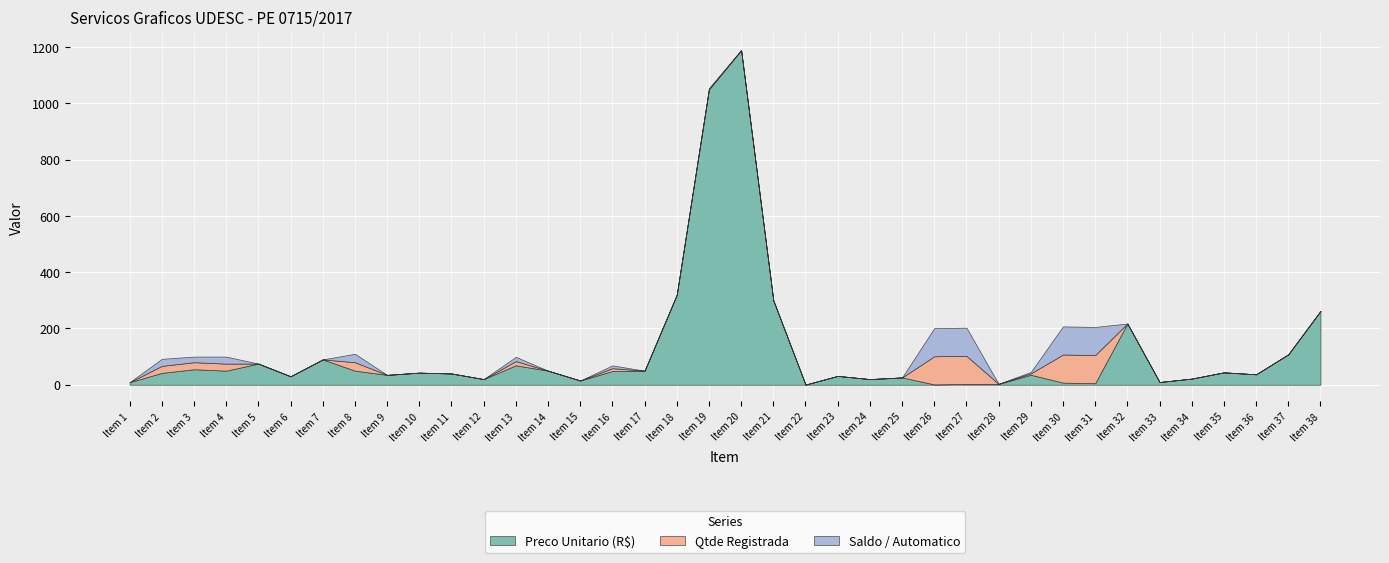

At which category is the sum across all series the highest?

Item 20